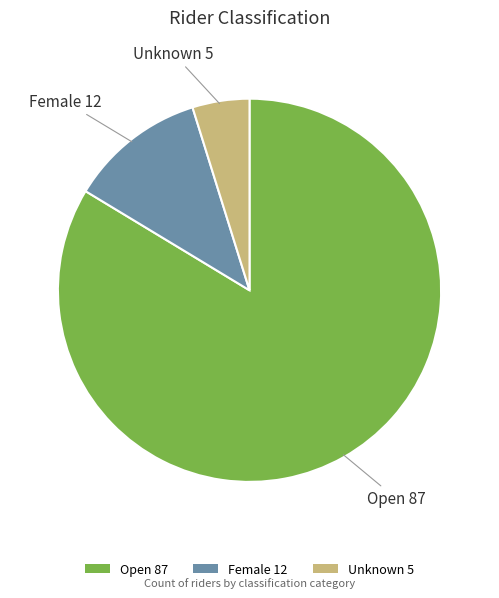

Do Unknown 5 and Open 87 together represent more than half of the pie?

Yes